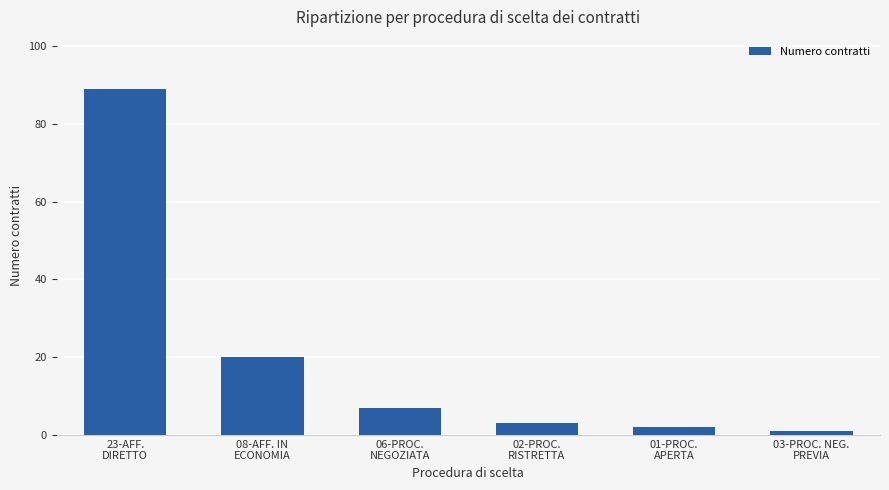

What is the sum of all values?

122